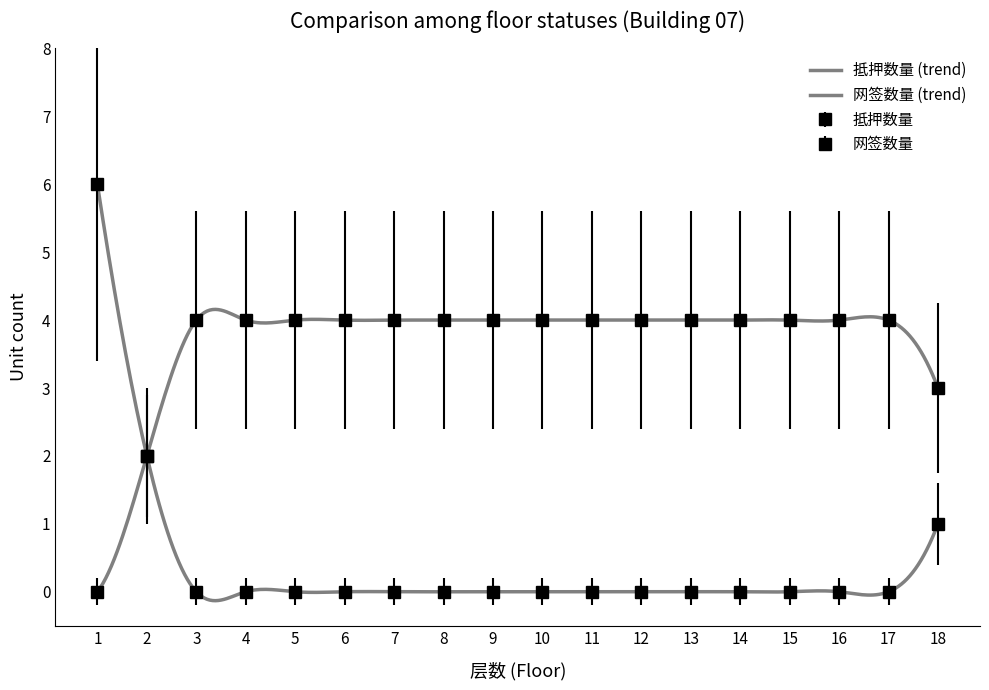

What is the value of the 网签数量 point at the 12th from the left?

4